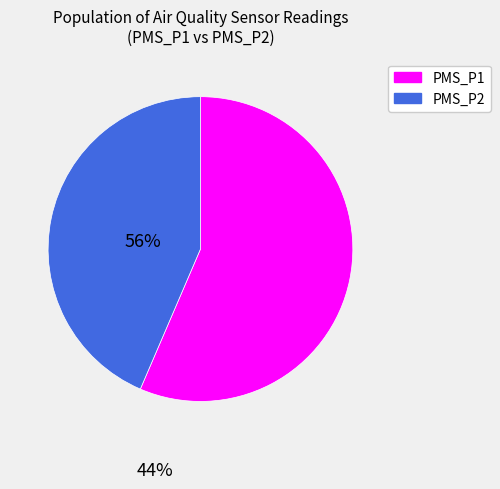

How many segments does this pie chart have?

2